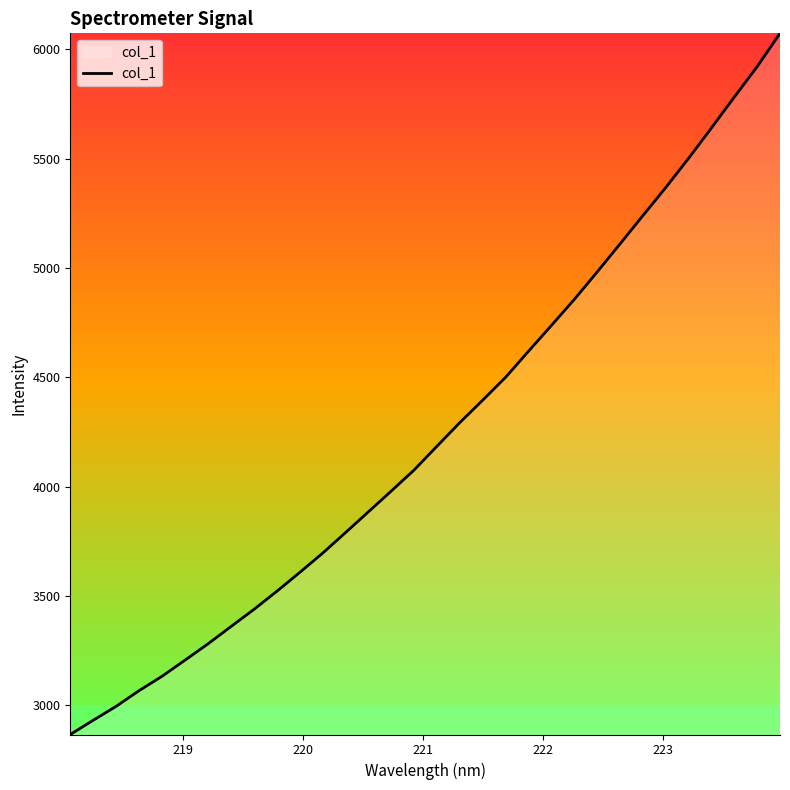

What is the minimum value shown in the chart?

2866.8